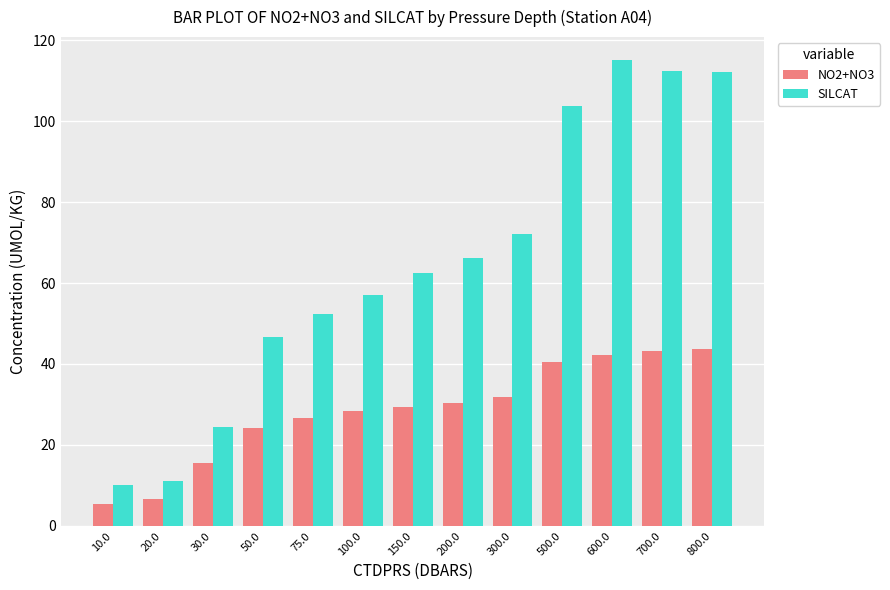

Which series has the largest total across all categories?

SILCAT